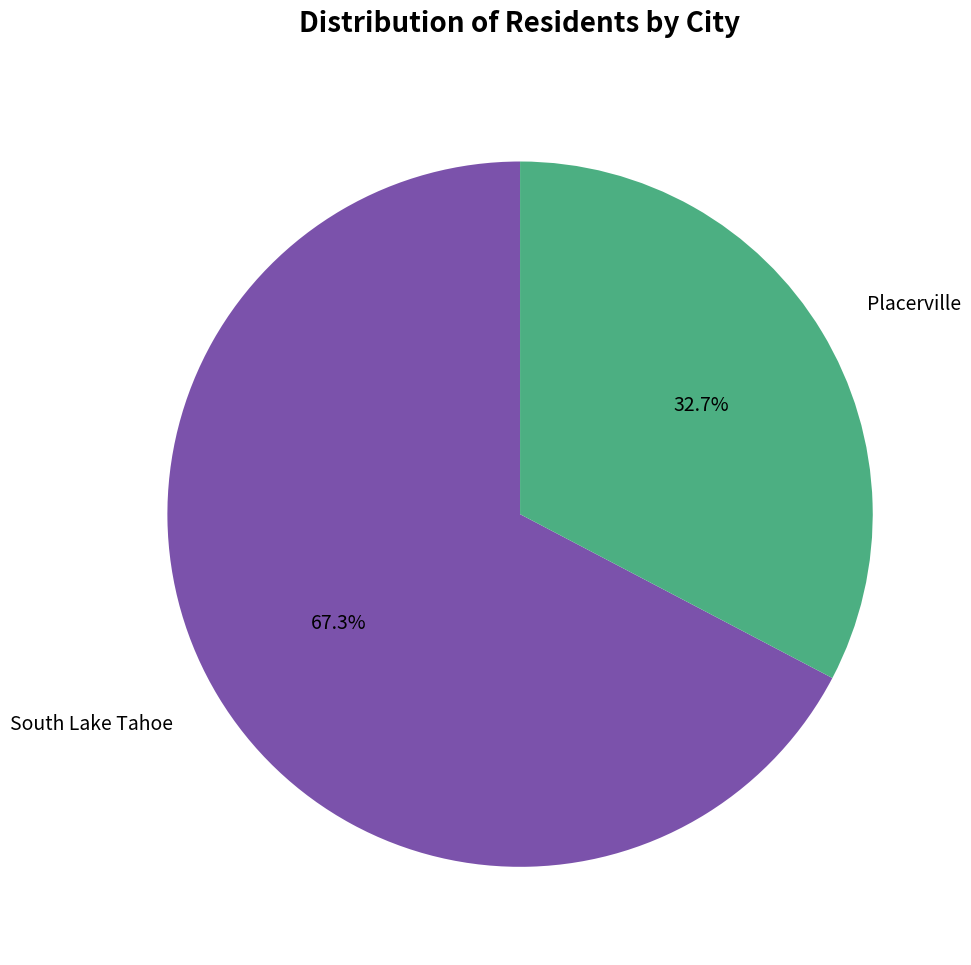

Which category has the biggest portion of the pie?

South Lake Tahoe